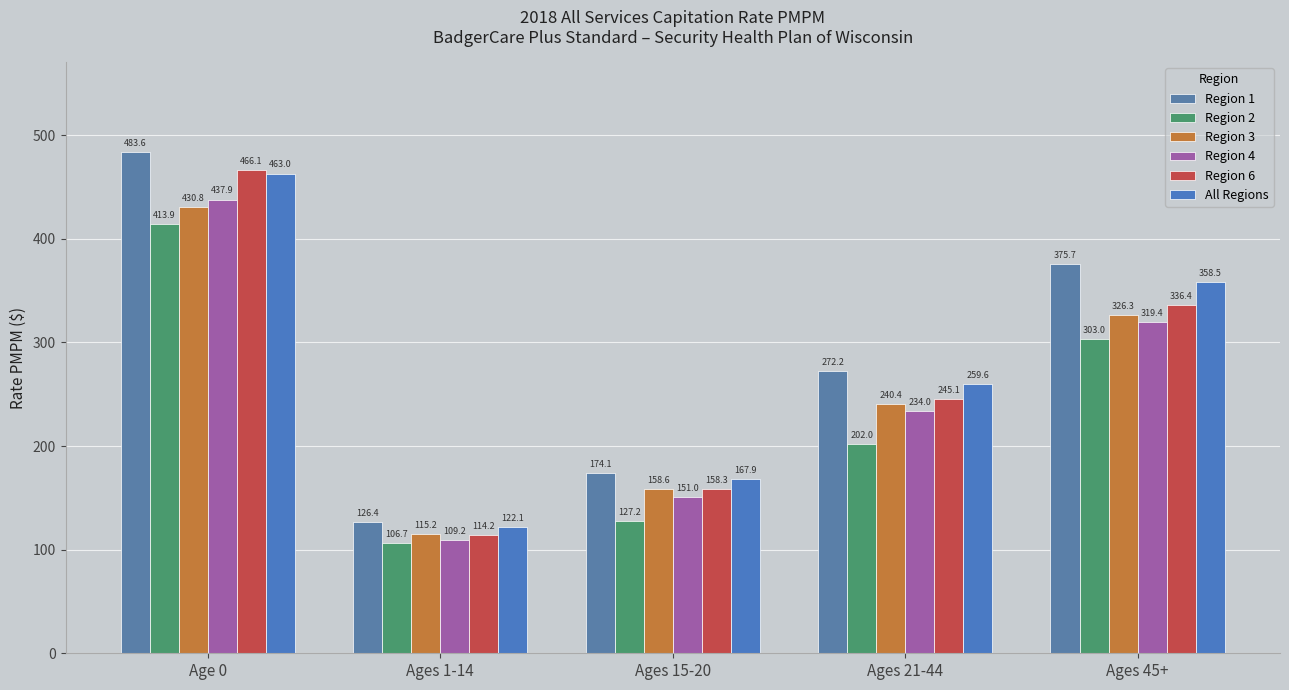

Which category has the highest value across all series?

Age 0